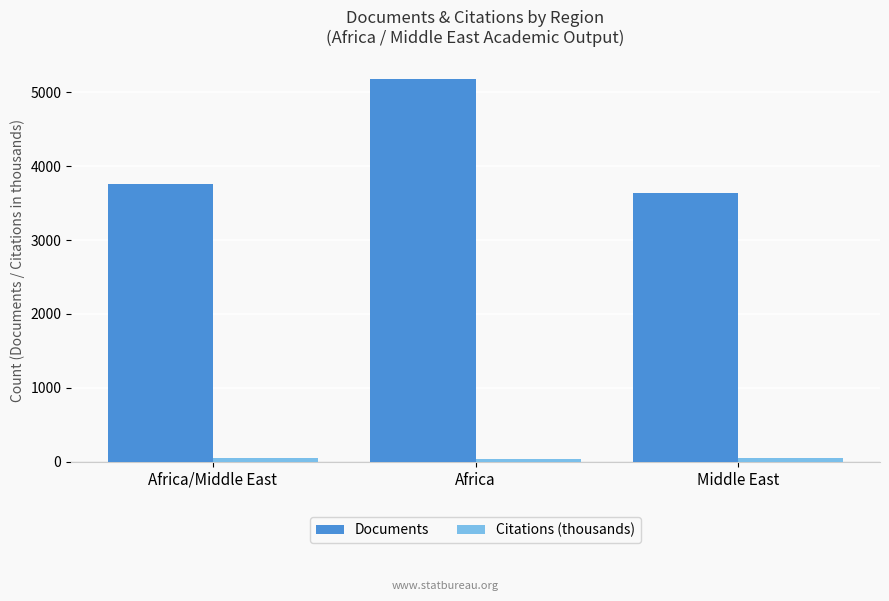

What is the greatest value displayed?

5181.0